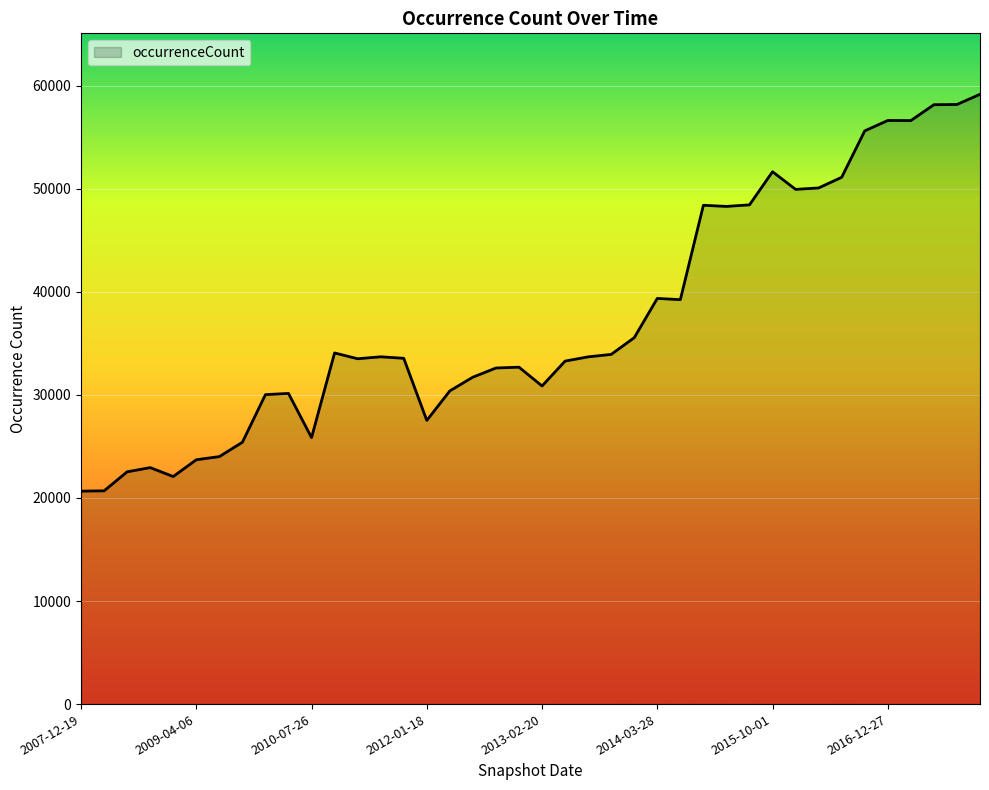

What is the minimum value shown in the chart?

20664